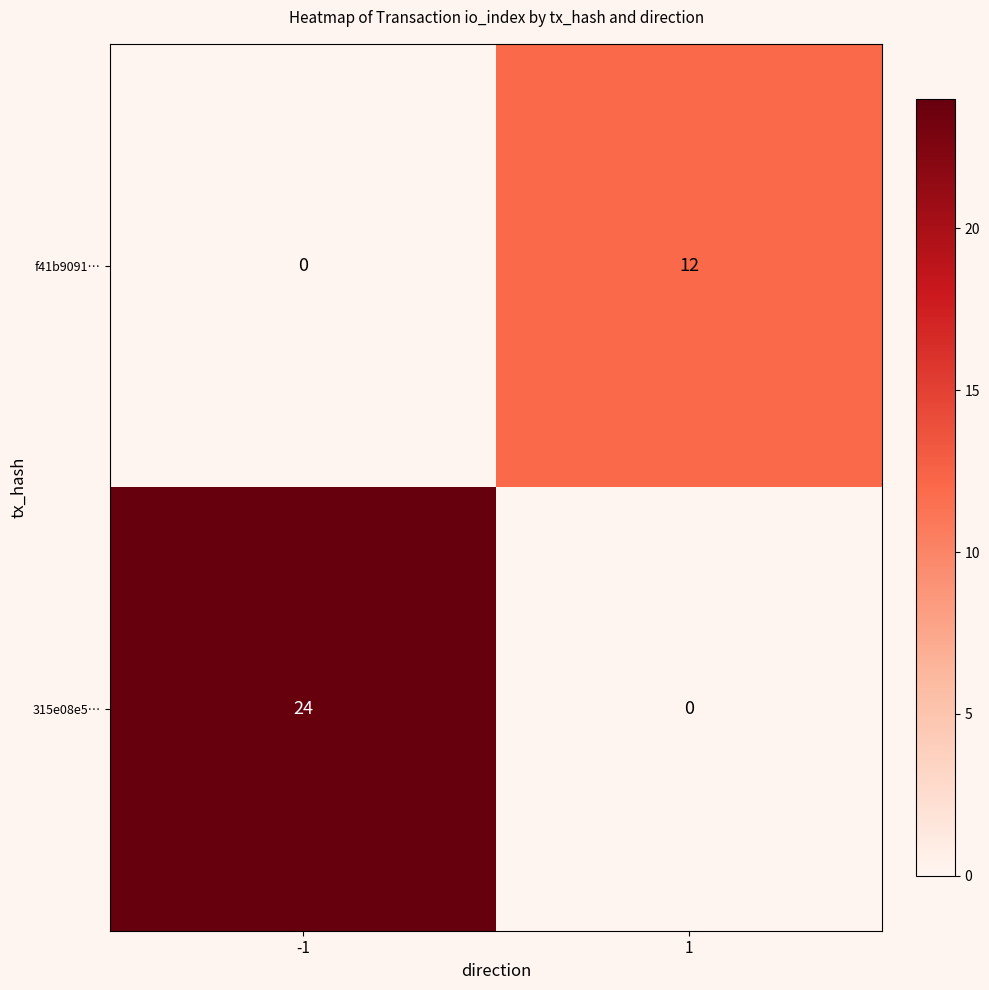

What is the total value across all series at 1?

12